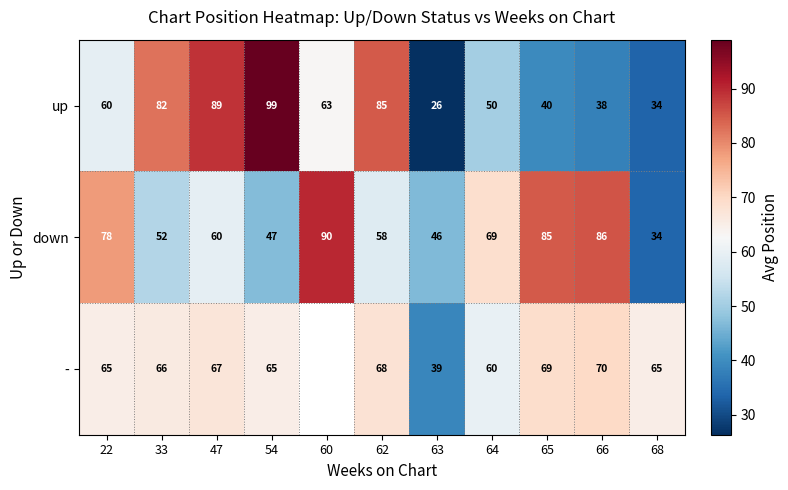

At which label does down first exceed 60?

22